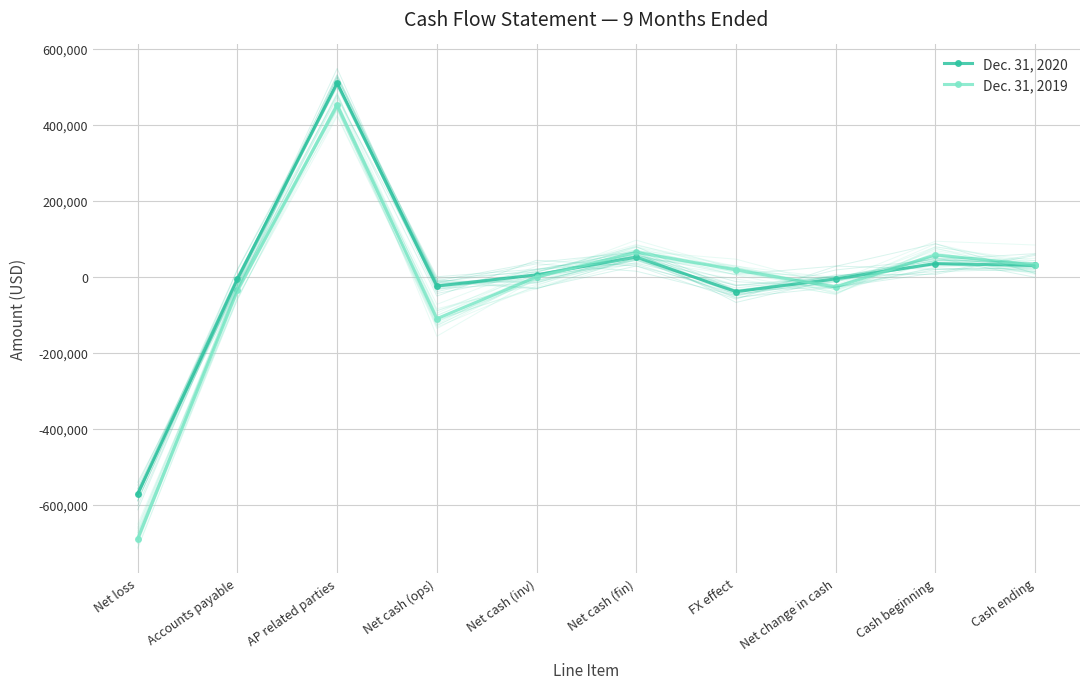

What is the value of the Dec. 31, 2019 point at the 8th from the left?

-26580